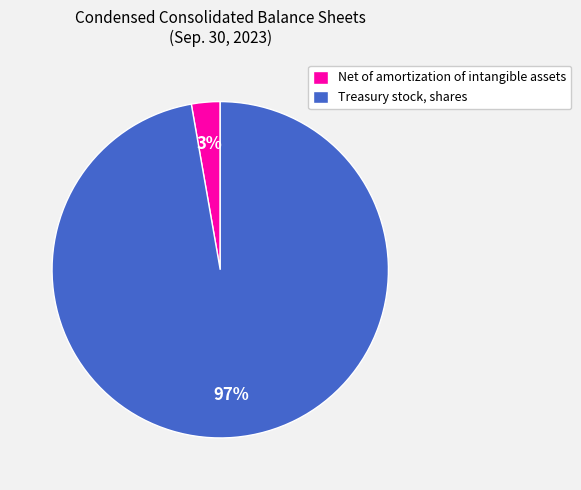

What percentage is the Net of amortization of intangible assets slice, to the nearest percent?

3%